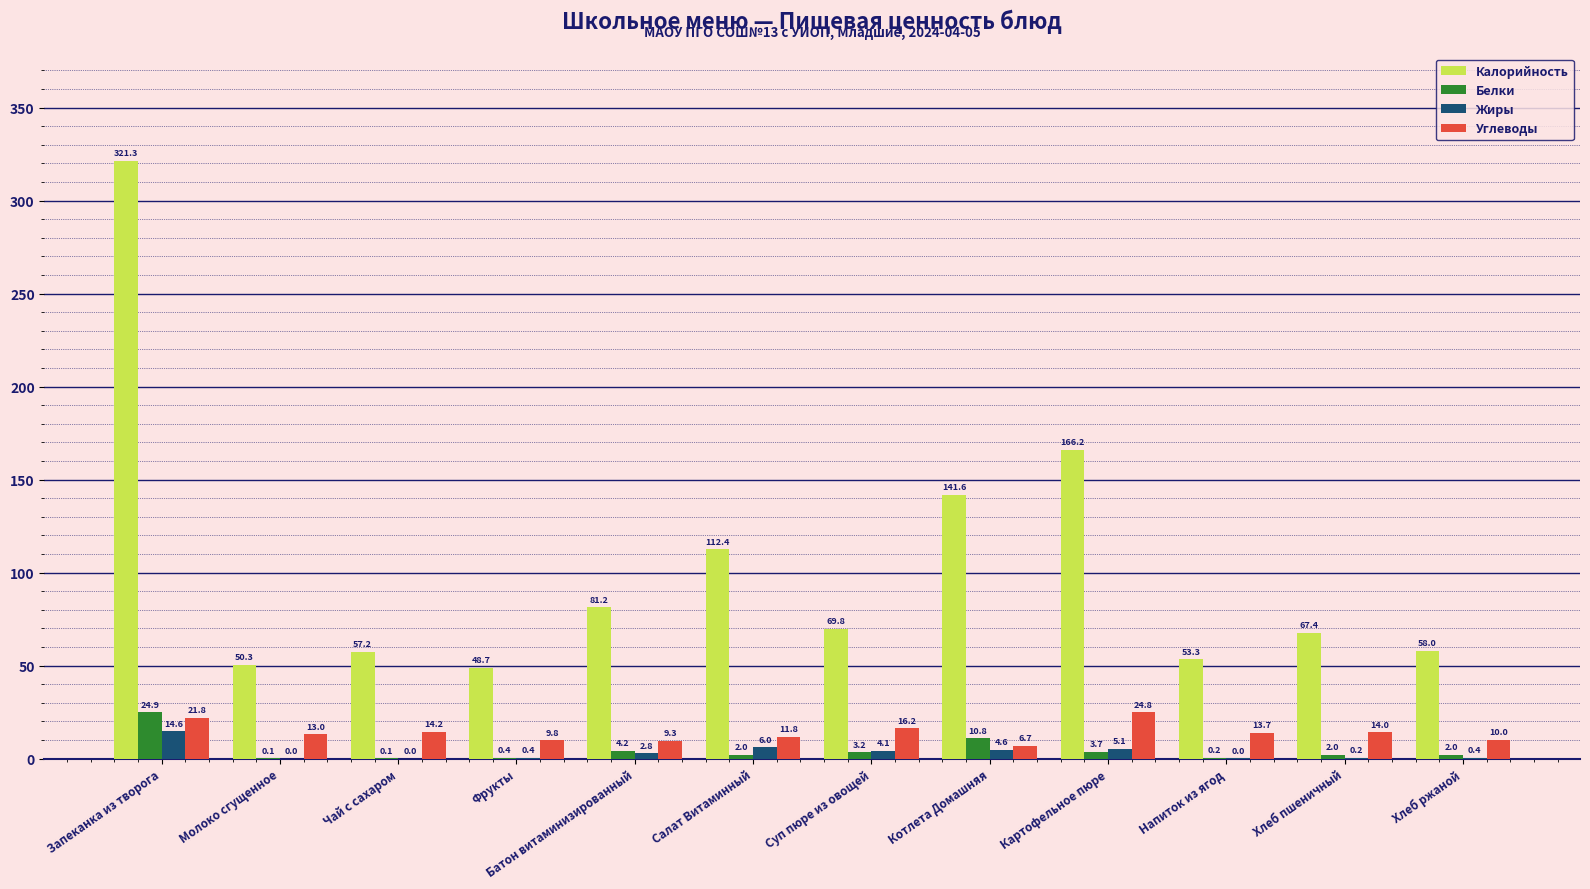

Which series has the largest total across all categories?

Калорийность